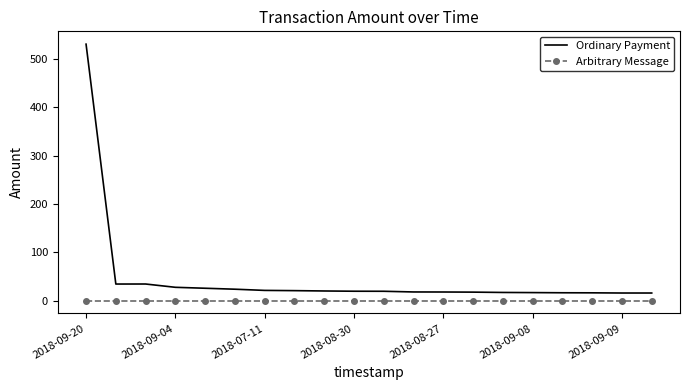

What are all the series names shown in the legend?

Ordinary Payment, Arbitrary Message